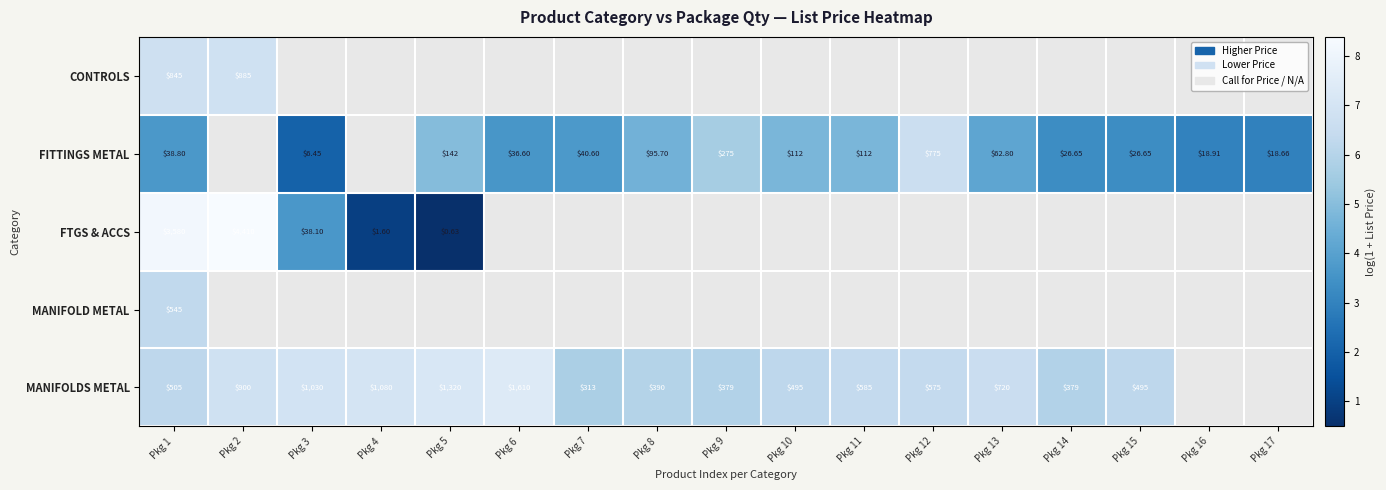

What is the minimum value shown in the chart?

0.5